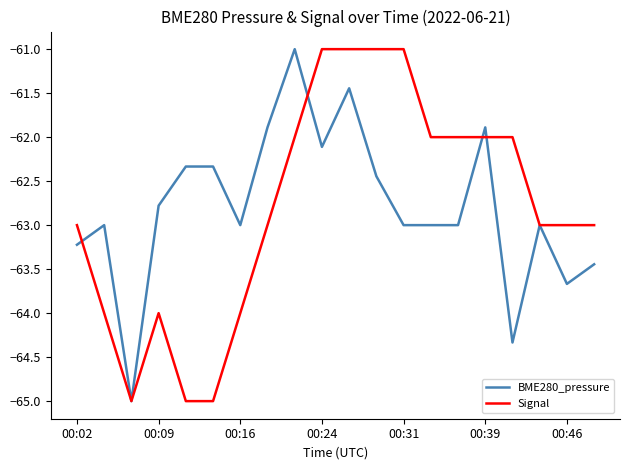

What is the highest value of the BME280_pressure series?

-61.0